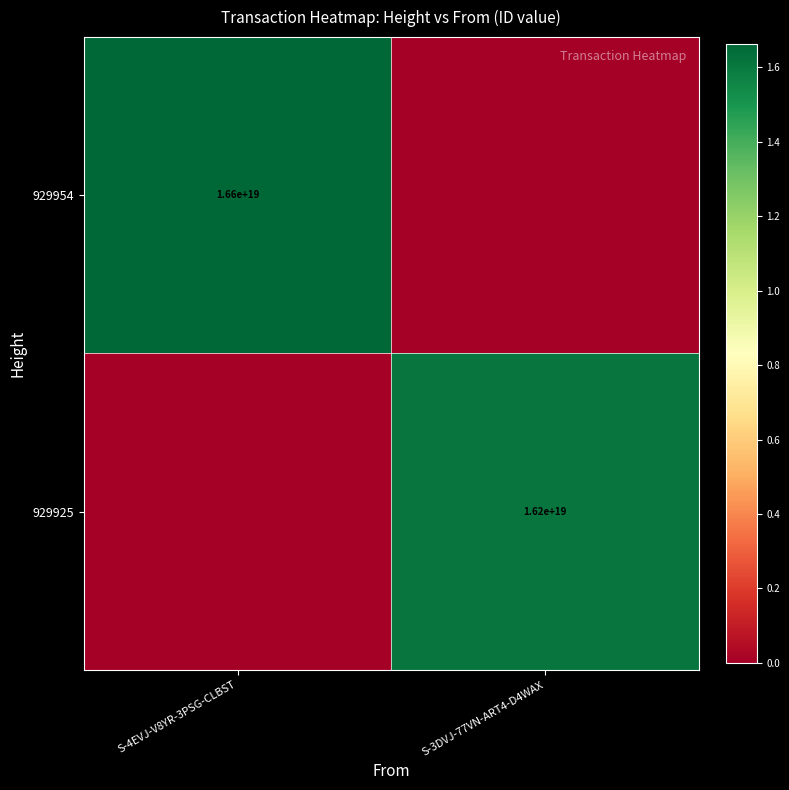

The value of 929954 at S-4EVJ-V8YR-3PSG-CLBST is 22791681871168106496. True or false?

False